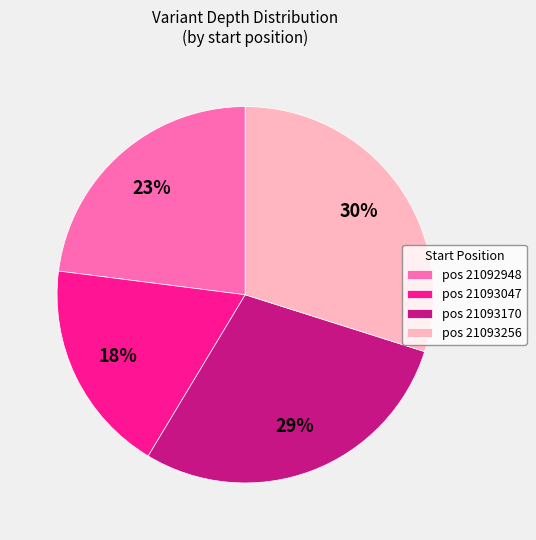

To the nearest percent, what is the combined percentage of pos 21093047 and pos 21093170?

47%